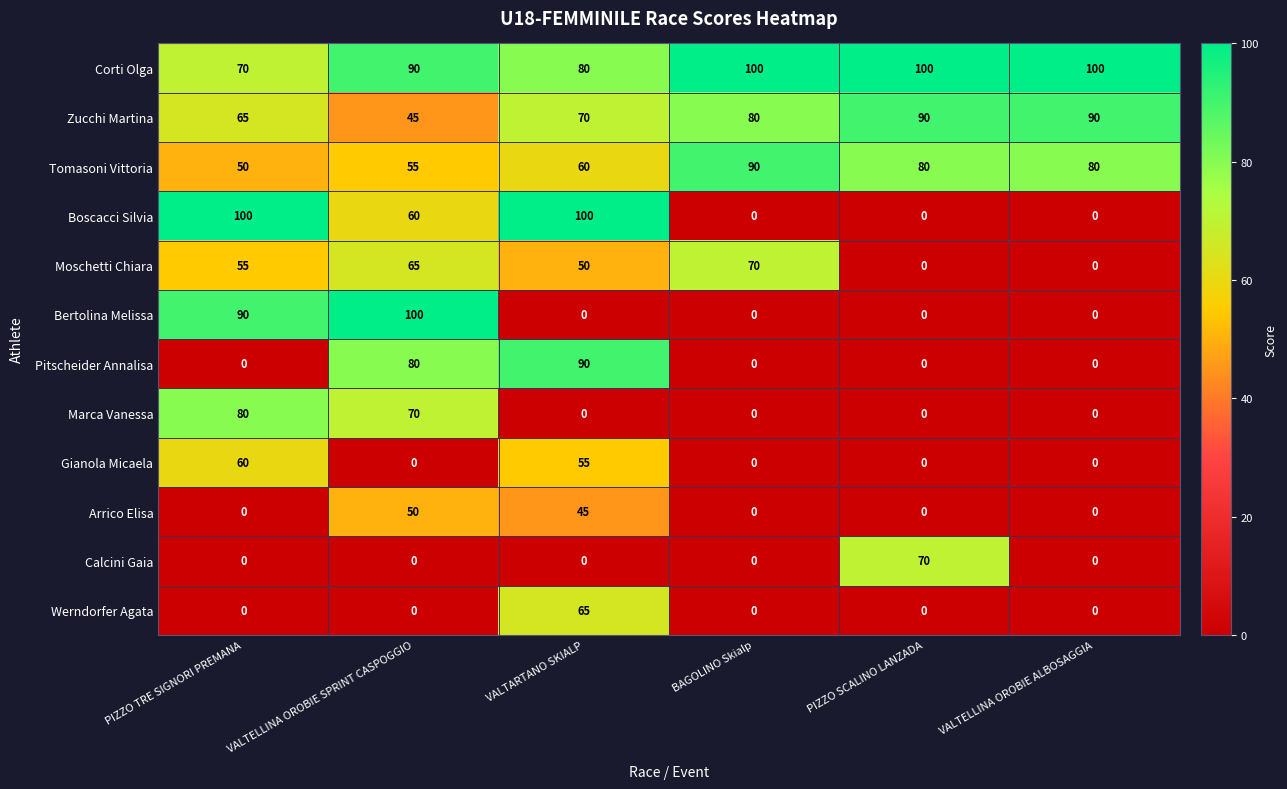

What is the maximum value for Arrico Elisa?

50